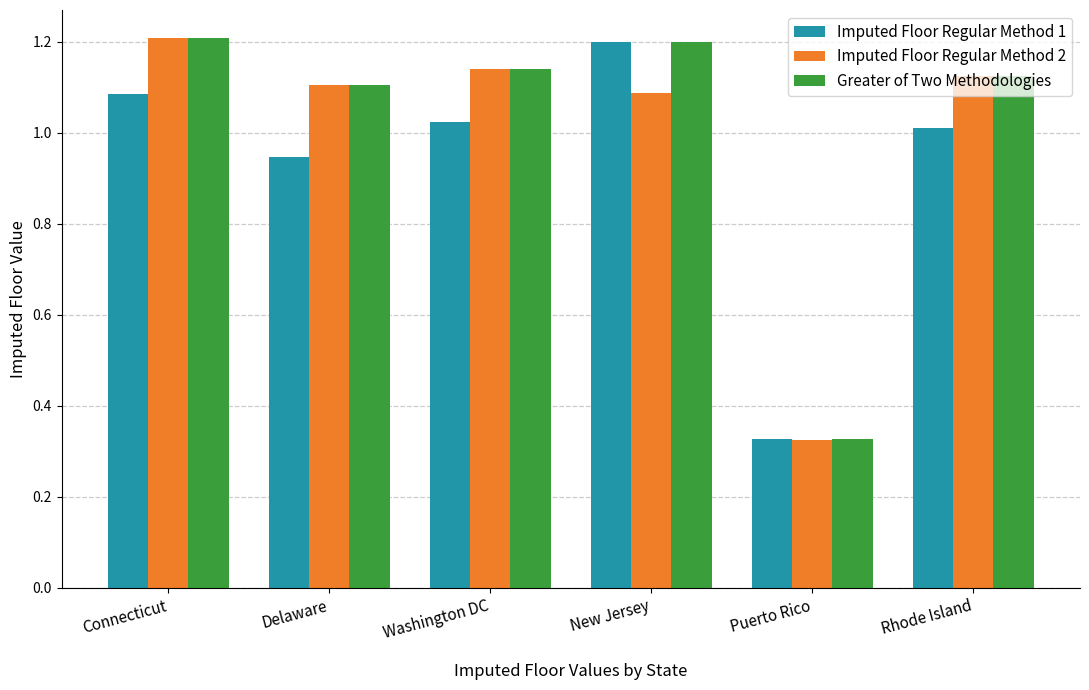

What is the sum of the Imputed Floor Regular Method 1 values at Connecticut and New Jersey?

2.3